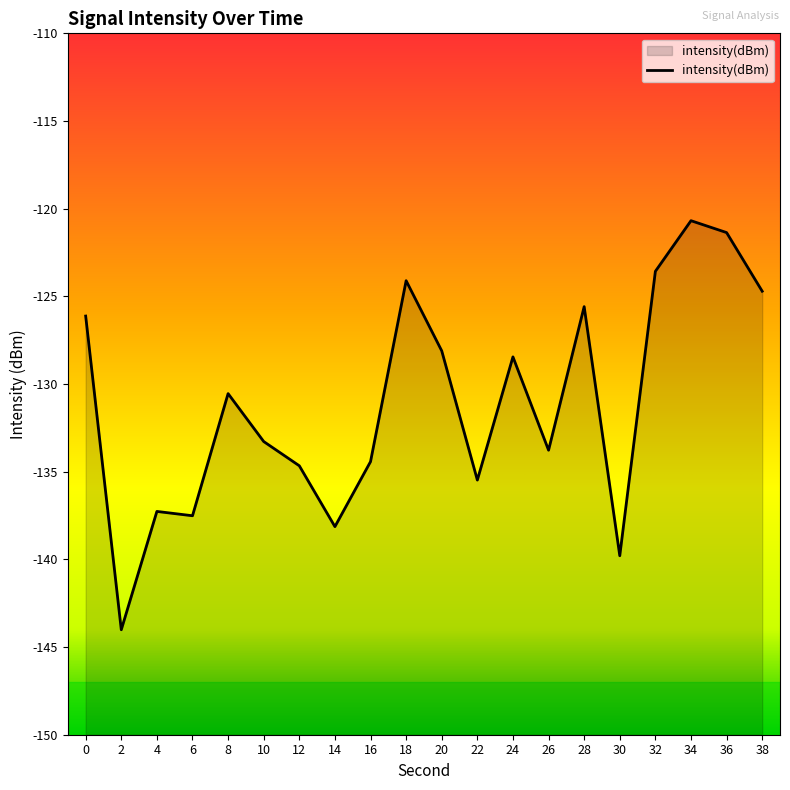

Does the chart display data point markers on the line(s)?

No